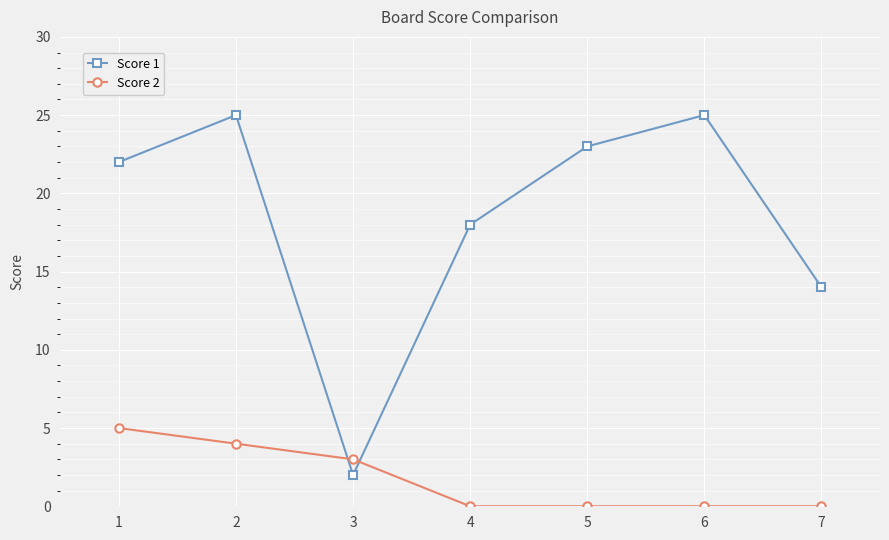

Reading left to right, extract all data points from this chart.

Score 1: 1=22	2=25	3=2	4=18	5=23	6=25	7=14
Score 2: 1=5	2=4	3=3	4=0	5=0	6=0	7=0